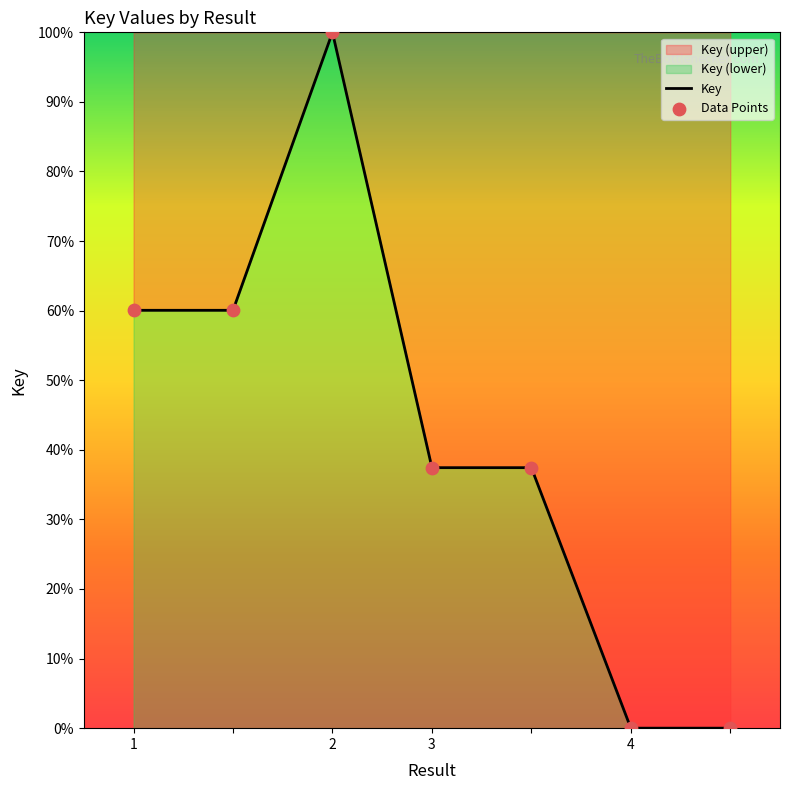

What is the sum of all values?

295.0